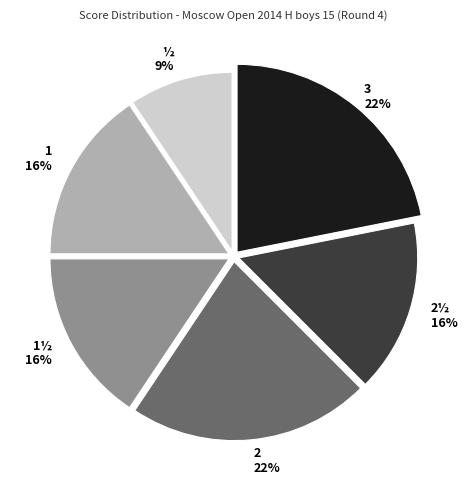

What is the ratio of the value at 2½ to the value at 3?

0.7